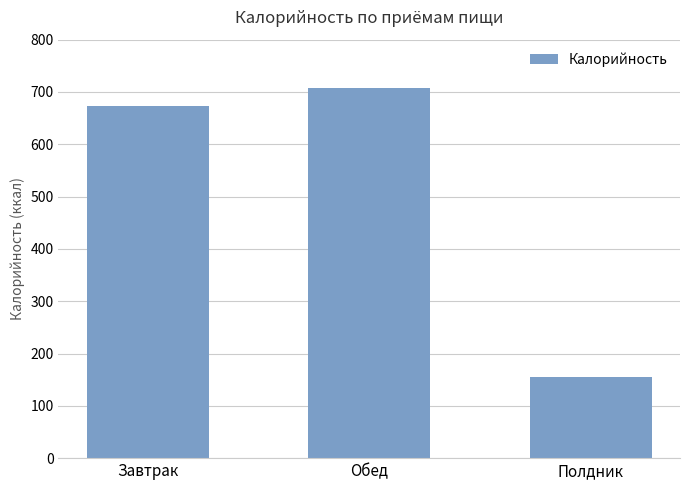

True or false: the data shows 244.1 at Полдник.

False